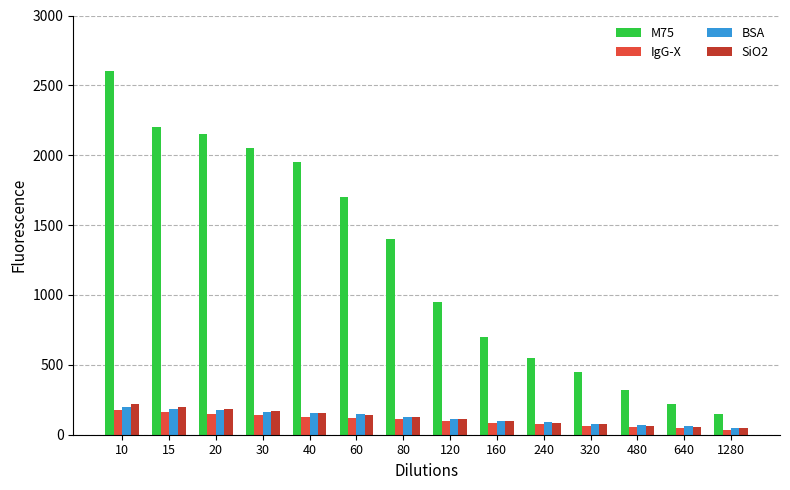

What is the value of the SiO2 bar at the 2nd from the left?

200